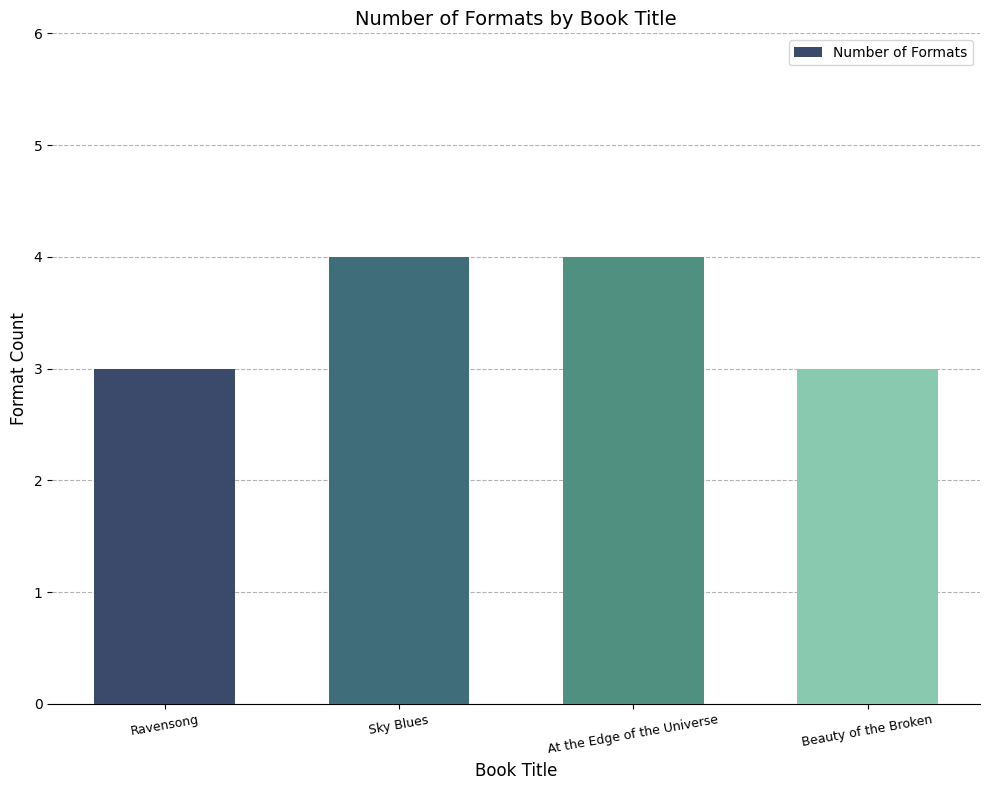

What is the label of the 2nd bar from the right?

At the Edge of the Universe